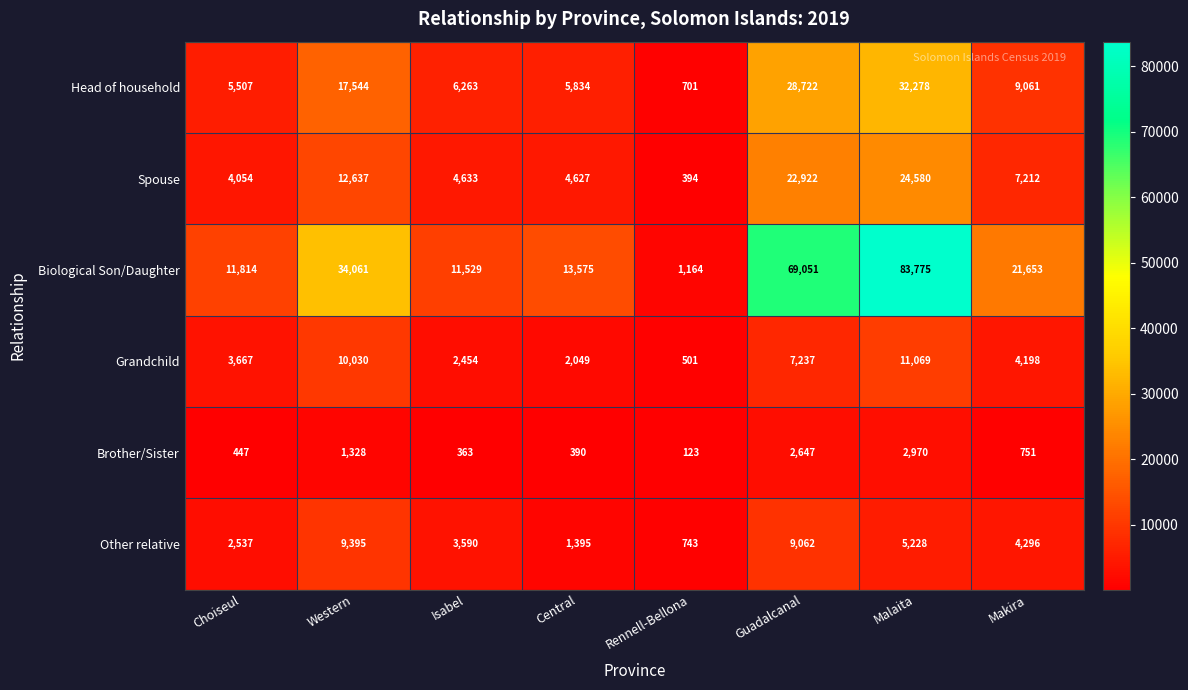

What is the highest value of the Other relative series?

9395